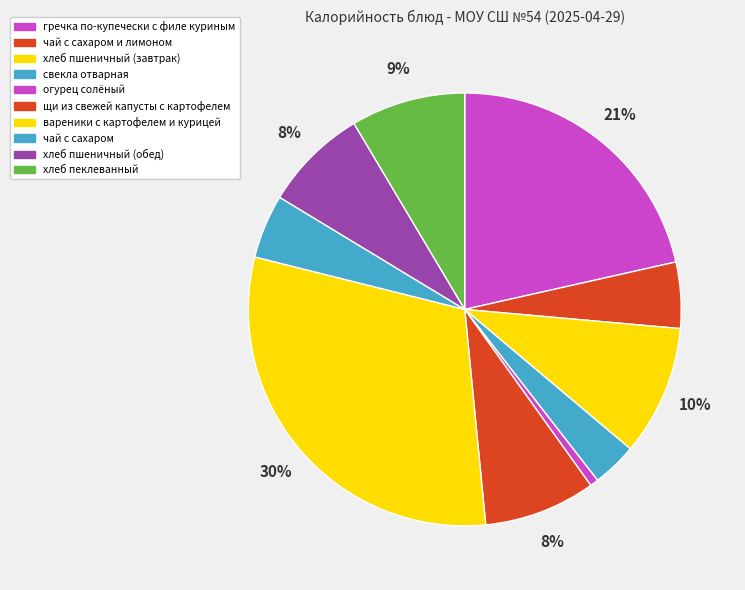

Is свекла отварная the majority of the pie?

No